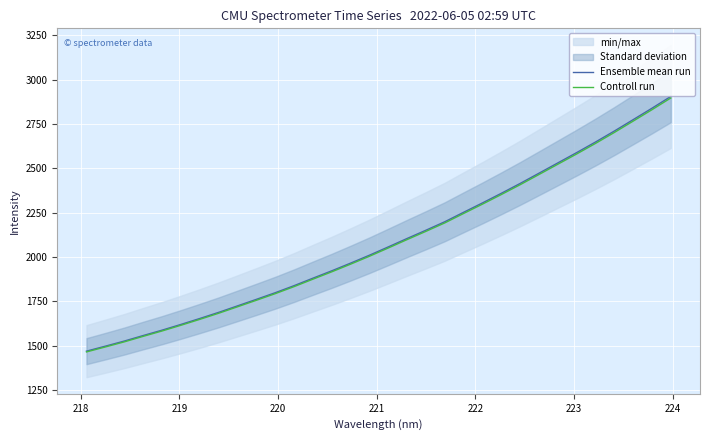

Which series has the widest spread of values?

Ensemble mean run